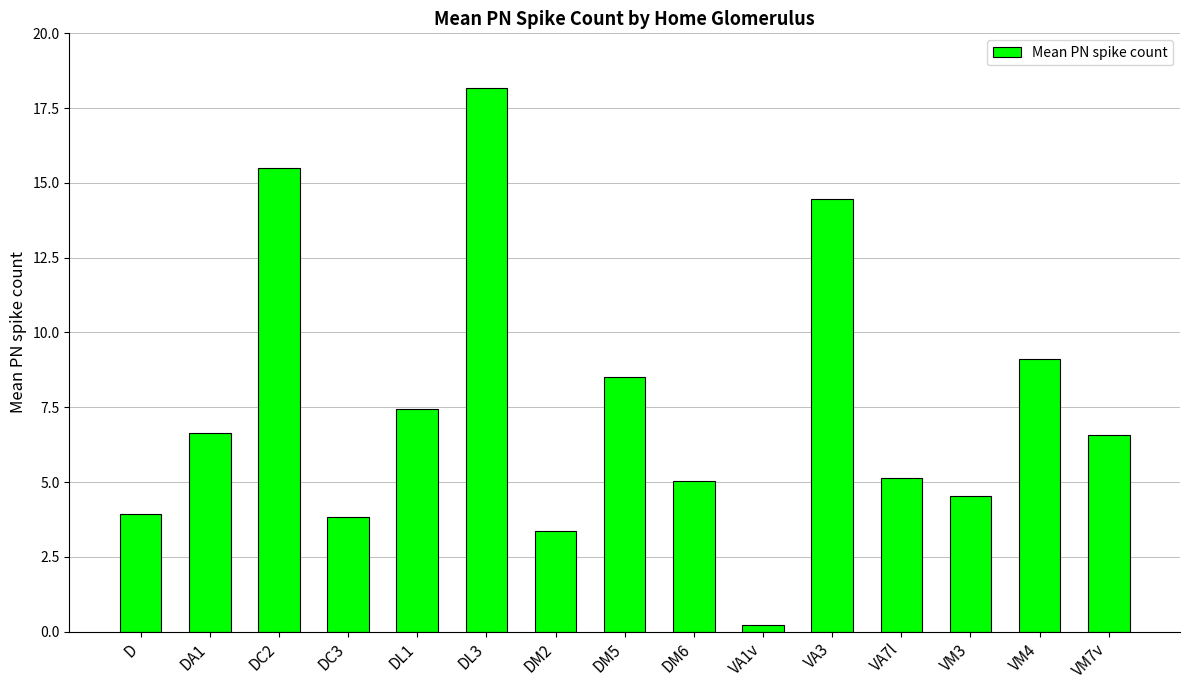

How many bars are there in total?

15